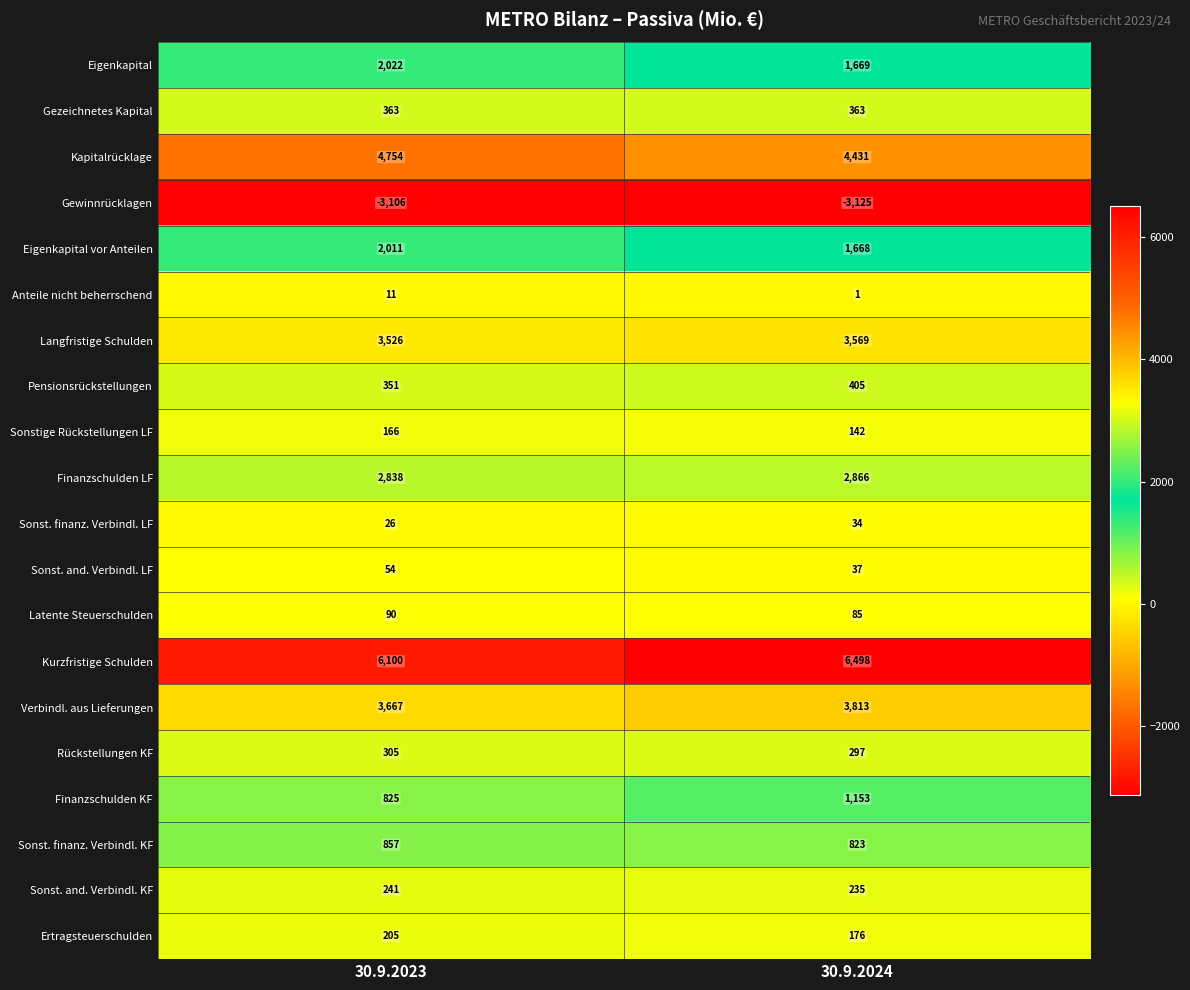

At which label does Gewinnrücklagen reach its peak?

30.9.2023